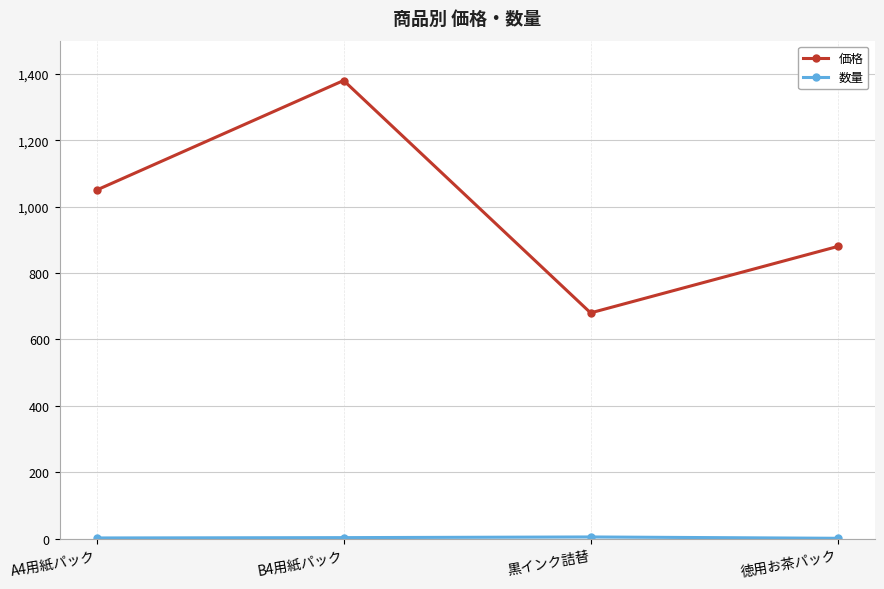

What is the highest value of the 価格 series?

1380